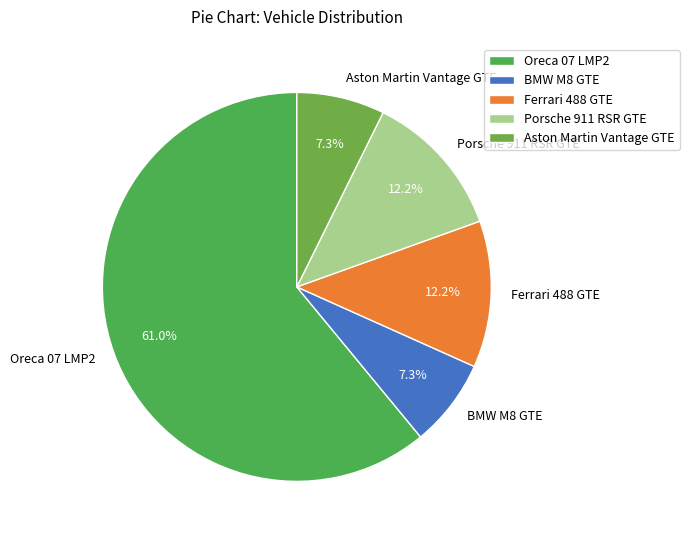

To the nearest percent, what percentage of the pie is Ferrari 488 GTE?

12%